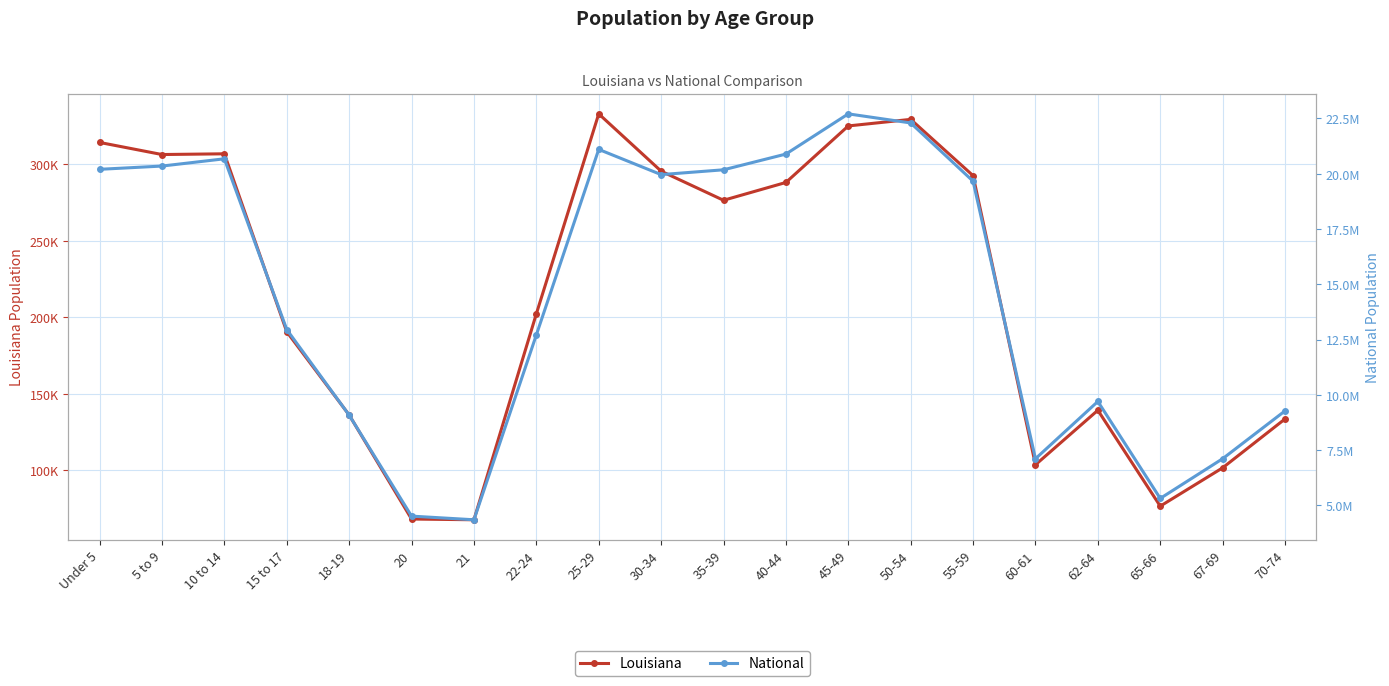

What is the difference between the second highest and second lowest values in the Louisiana series?

261078